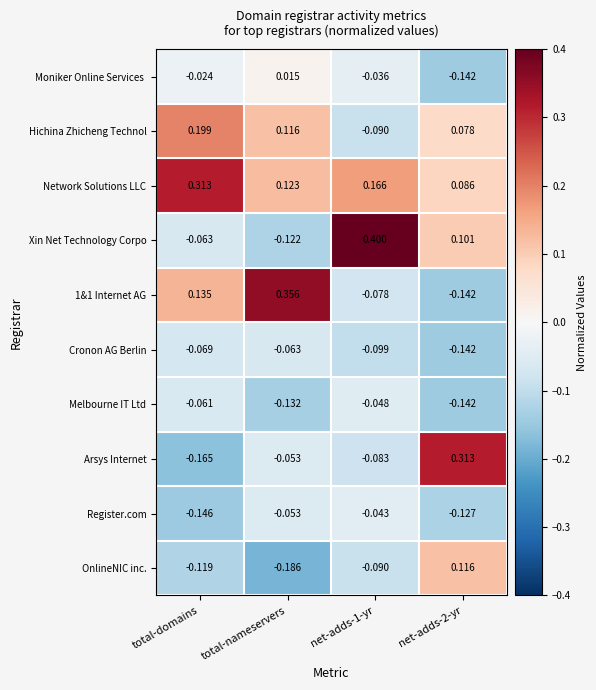

How many categories are shown in the chart?

4